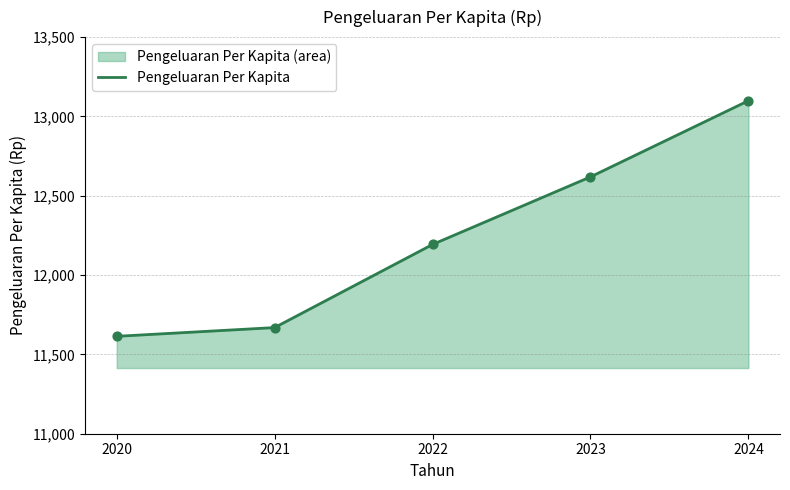

What is the change in value from 2020 to 2021?

+55